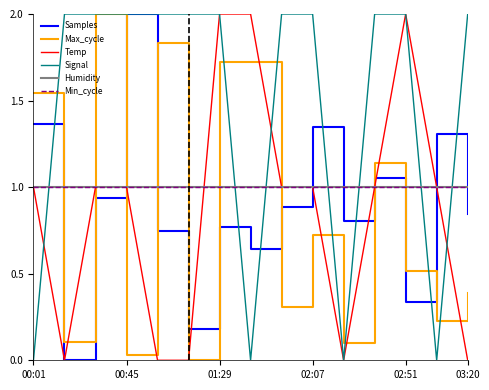

What is the average value of the Min_cycle series?

1.0